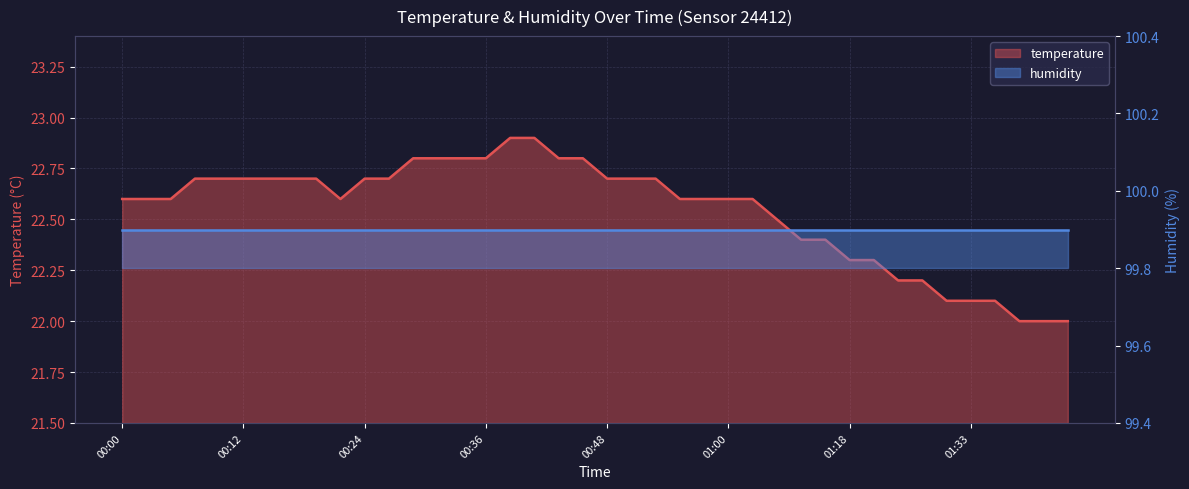

What is the label of the 2nd point from the right?

01:41